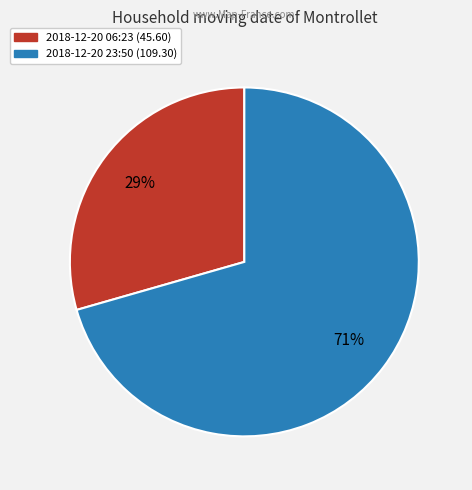

Is the sum of 2018-12-20 23:50 (109.30) and 2018-12-20 06:23 (45.60) greater than half?

Yes